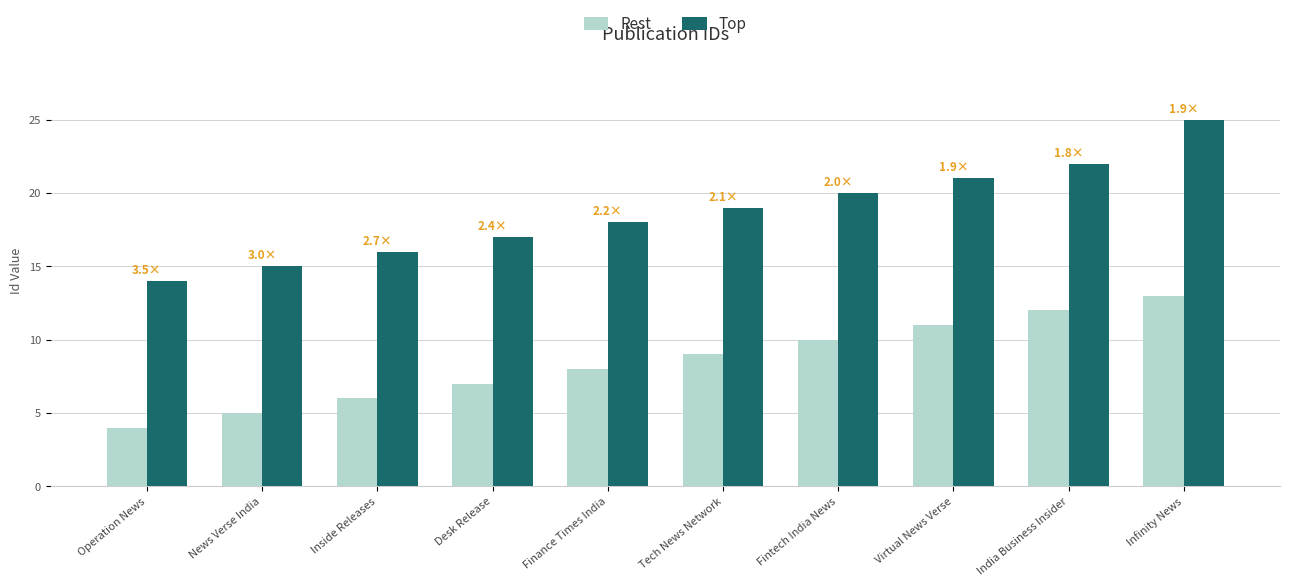

Is it true that Top equals 8 at Operation News?

False